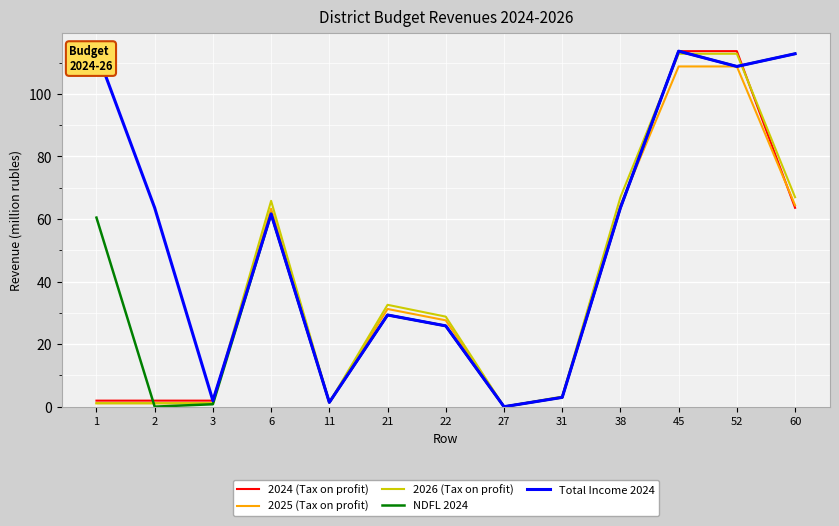

Reading right to left, list all the values displayed in this chart.

2024 (Tax on profit): 63.6	113.7	113.7	63.6	3.0	0.0	25.9	29.3	1.4	61.6	2.0	2.0	2.0
2025 (Tax on profit): 64.4	108.8	108.8	64.4	3.1	0.0	27.6	31.3	1.3	63.3	1.1	1.1	1.1
2026 (Tax on profit): 67.0	112.8	112.8	67.0	3.2	0.0	28.8	32.6	1.4	65.8	1.2	1.2	1.2
NDFL 2024: 112.8	108.8	113.7	63.6	3.0	0.0	25.9	29.3	1.4	61.6	0.8	0.0	60.5
Total Income 2024: 112.8	108.8	113.7	63.6	3.0	0.0	25.9	29.3	1.4	61.6	2.0	63.6	113.7